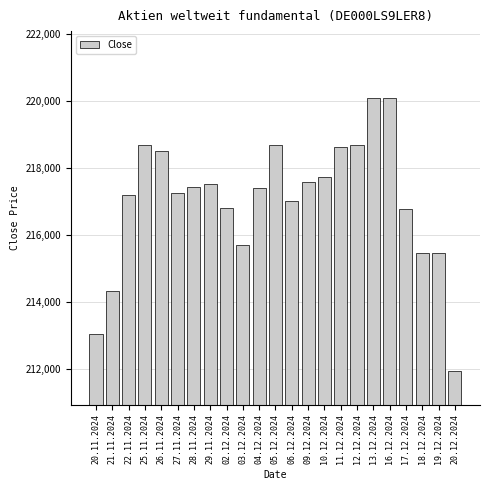

What is the value of the 7th bar from the left?

217420